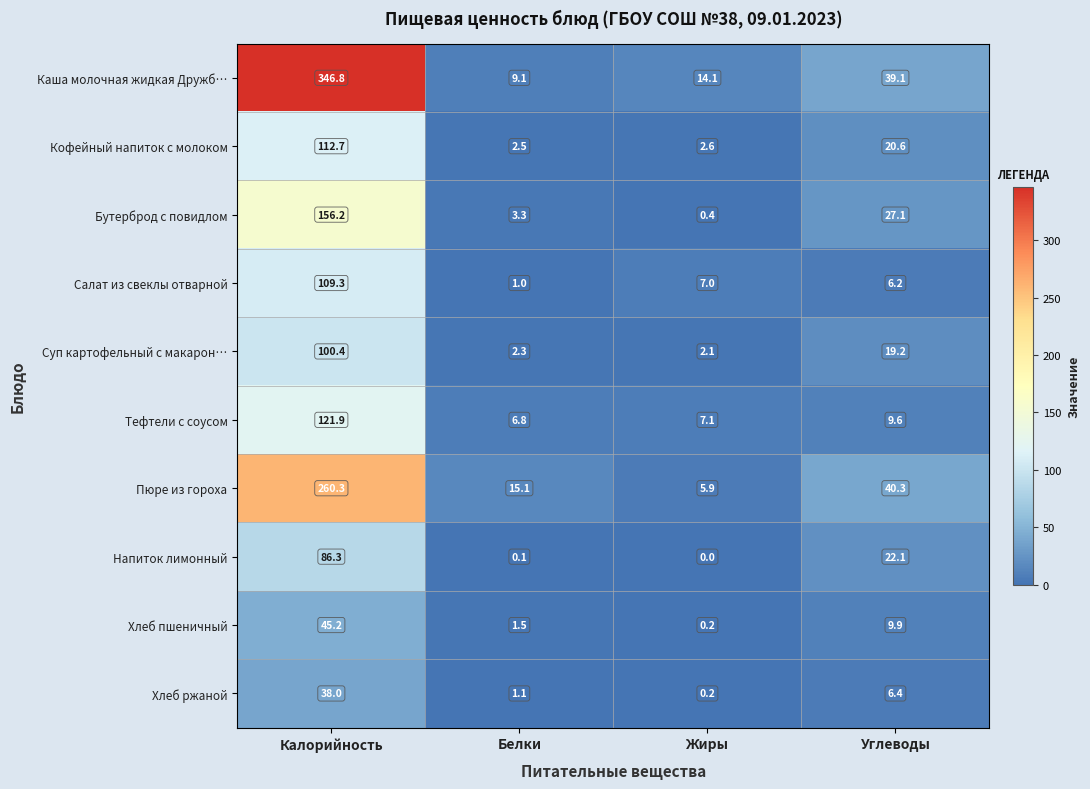

At which label does Каша молочная жидкая Дружб… first exceed 39?

Калорийность